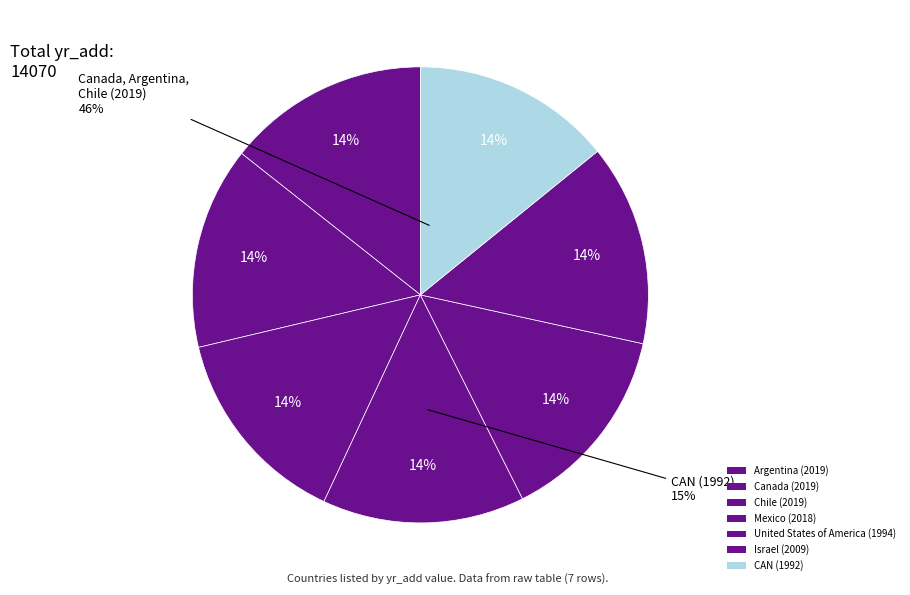

What percentage is the Israel slice, to the nearest percent?

14%